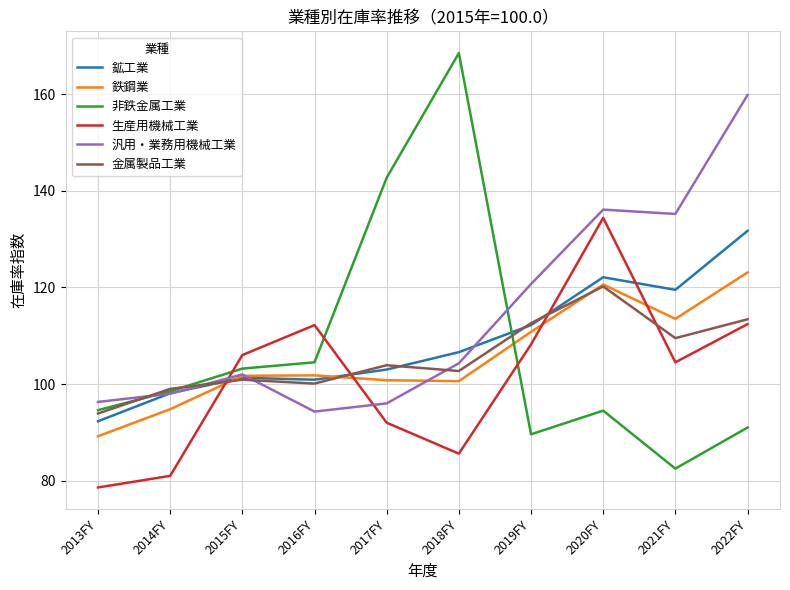

True or false: 鉄鋼業 and 鉱工業 cross at least once.

True